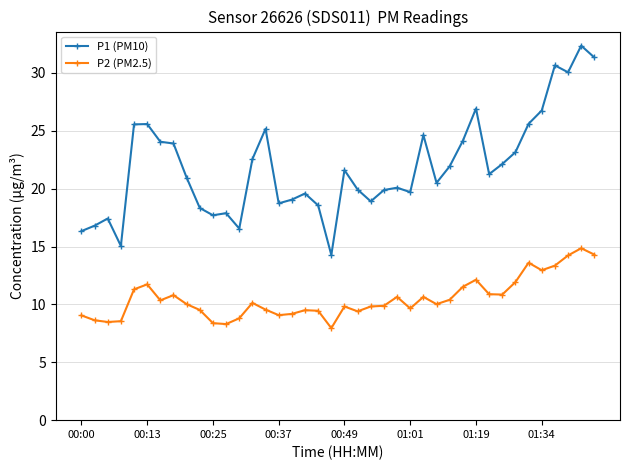

Which series has the widest spread of values?

P1 (PM10)